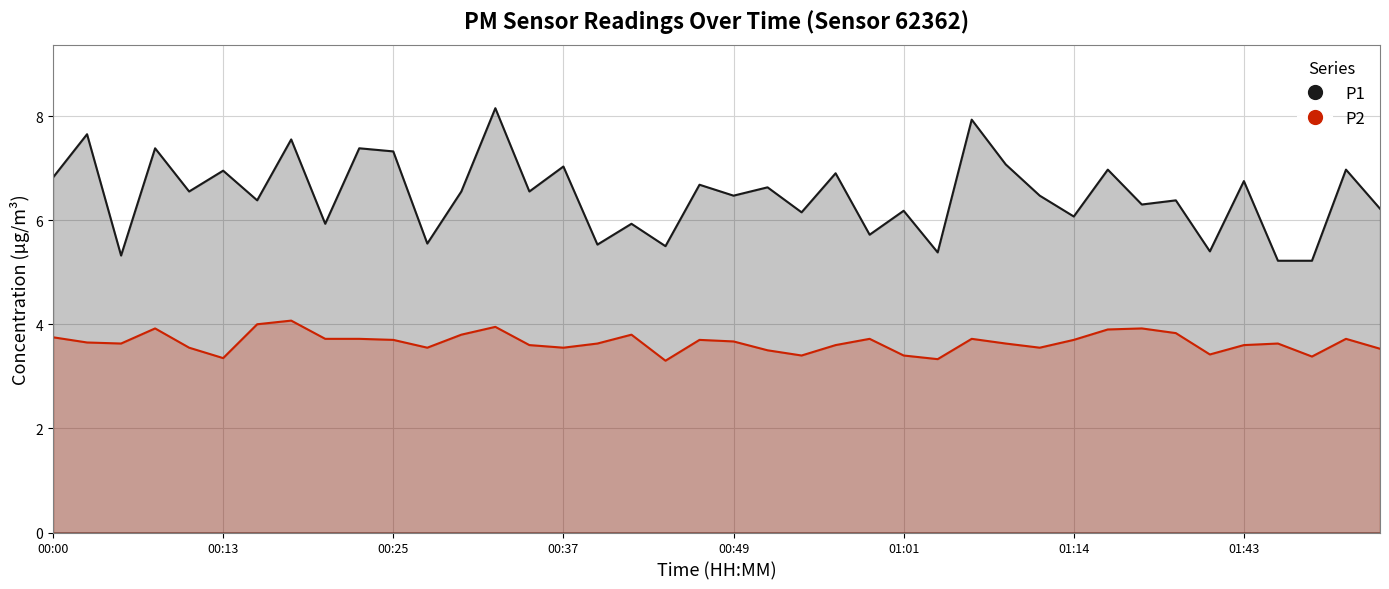

List the series in order of their peak value, lowest first.

P2, P1